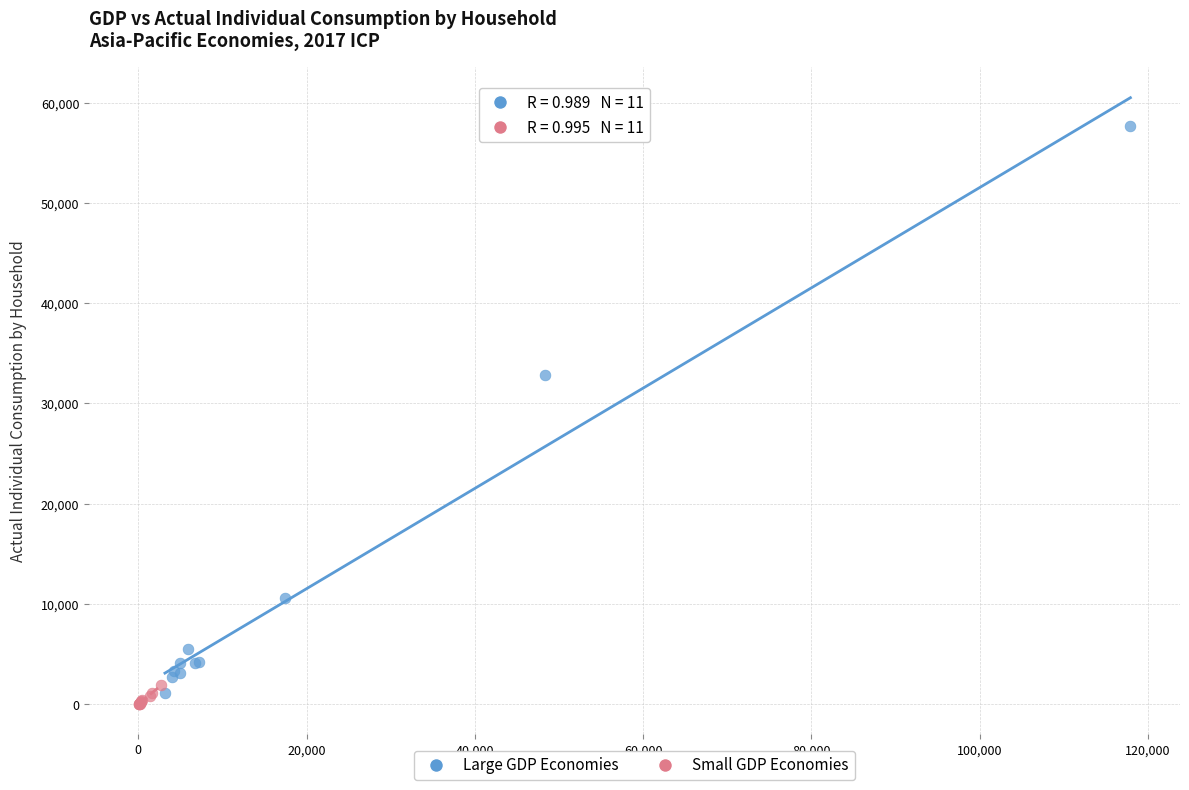

Which series reaches the maximum Y coordinate?

Large GDP Economies